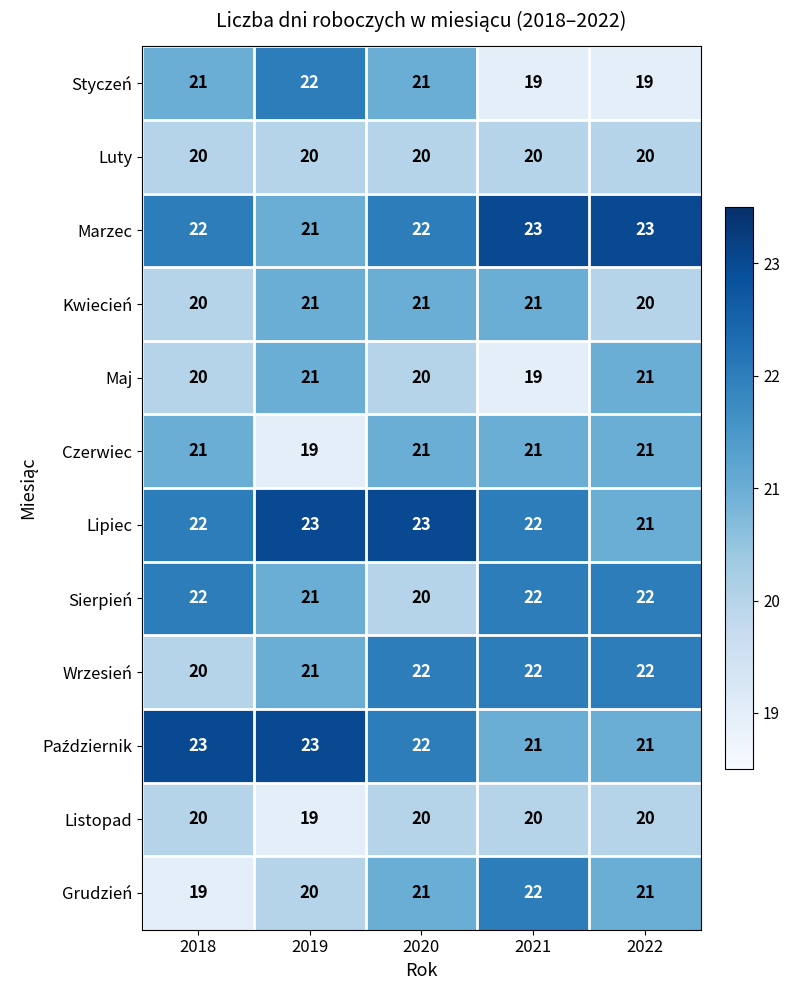

Count the Maj values in the range 20 to 21.

4